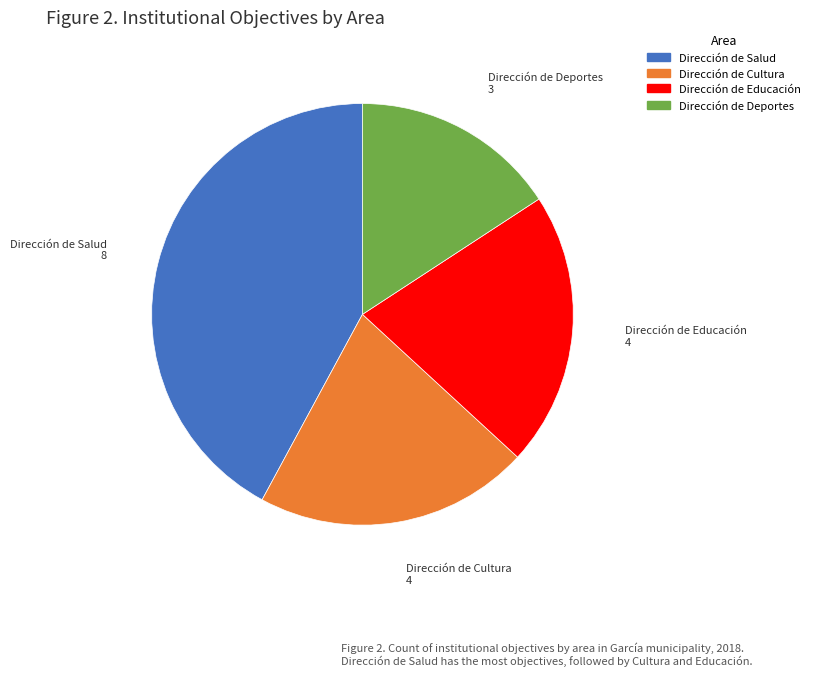

Do Dirección de Cultura and Dirección de Deportes together represent more than half of the pie?

No